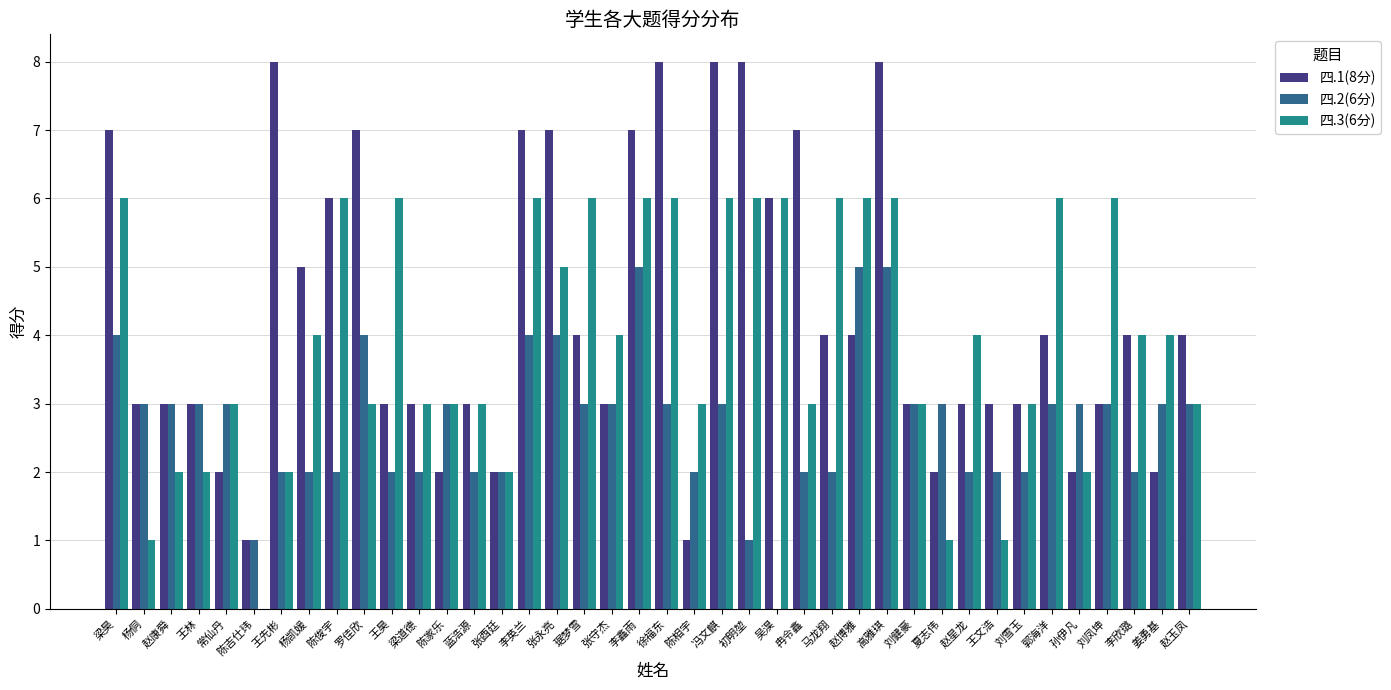

How many groups of bars are there?

40